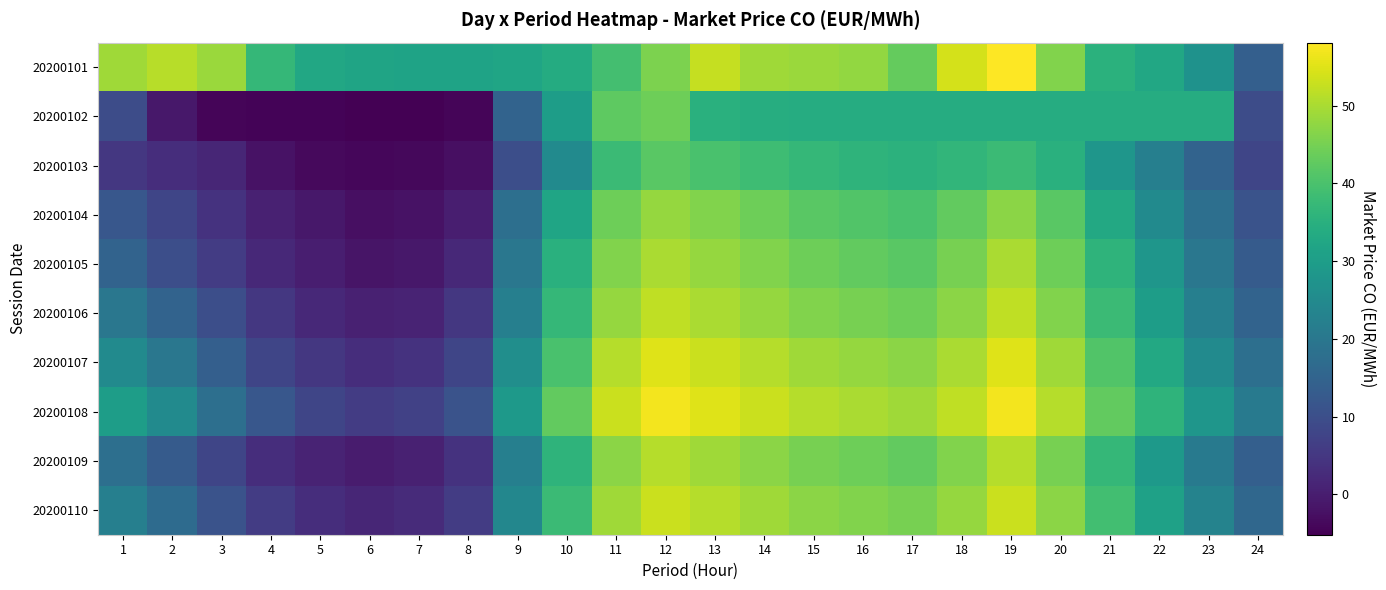

At how many categories does at least one series exceed 21?

23